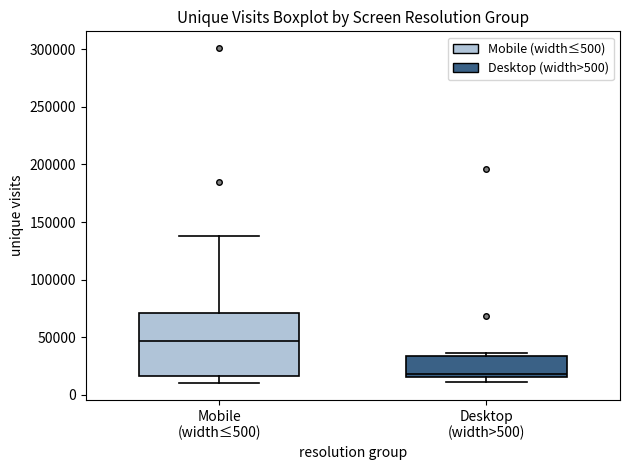

Where is the upper edge of the box for Mobile (width≤500) on the y-axis? The values are not printed on the chart, so give them approximately, as read against the axis.

70000